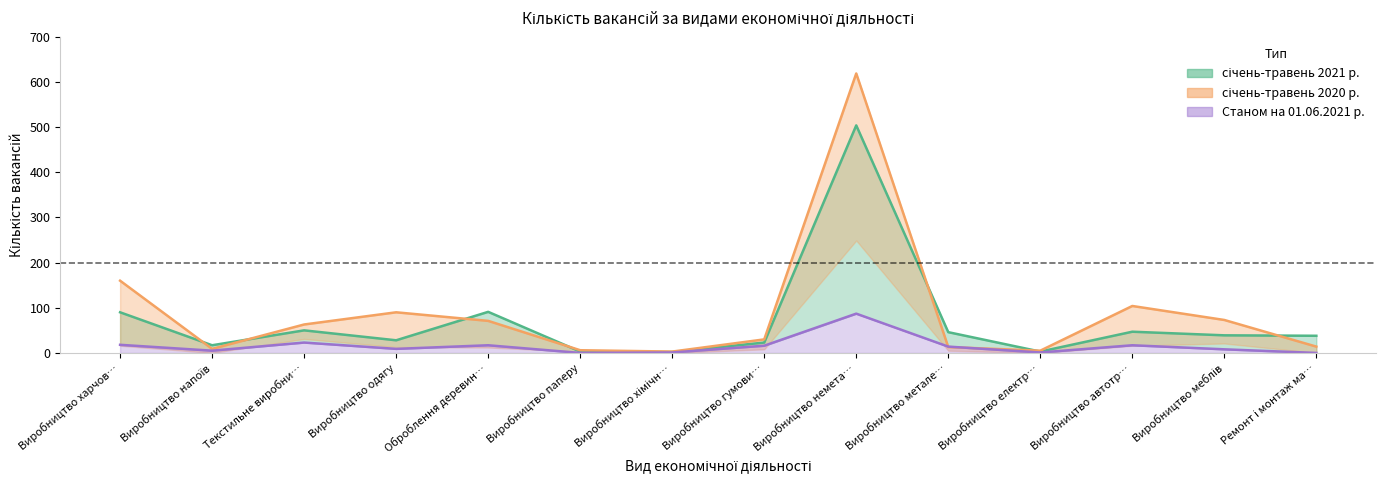

How many data points in січень-травень 2020 р. are less than 63?

7